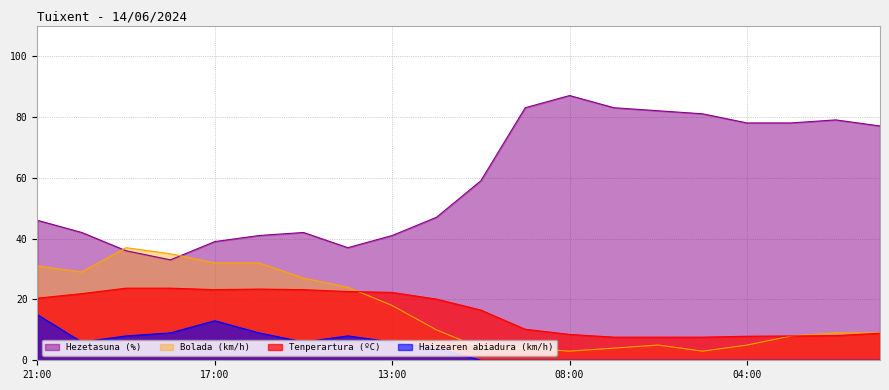

How many interior local valleys does the Hezetasuna (%) series have?

2